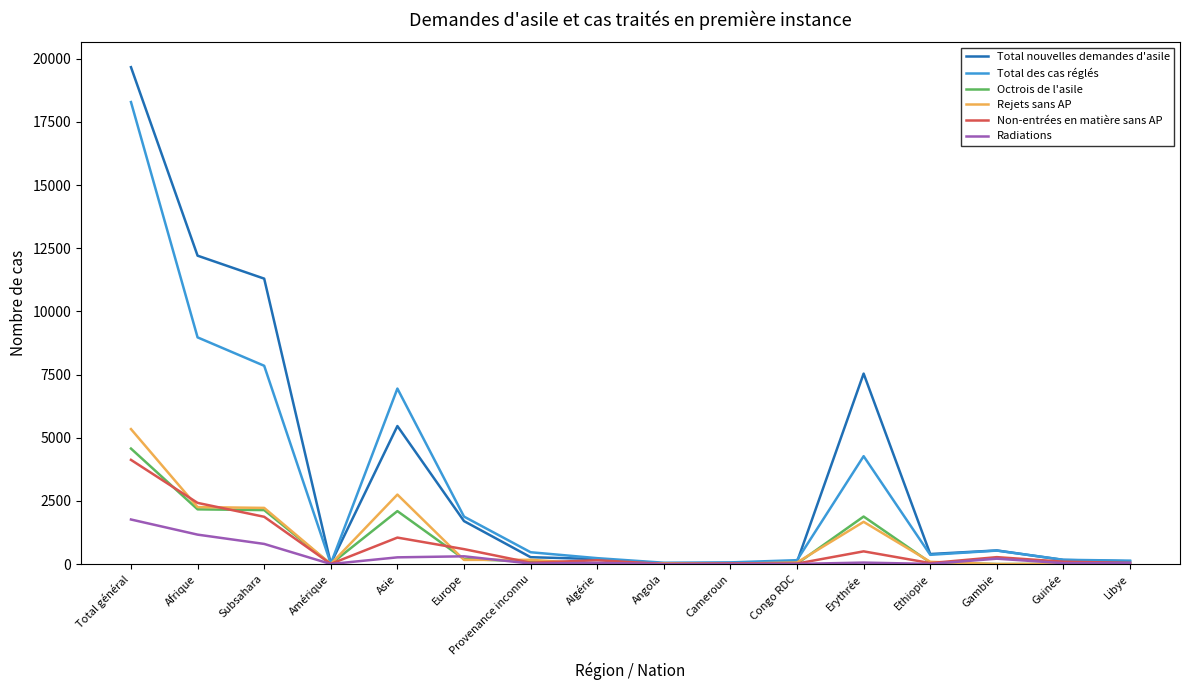

Which series changed the most between Afrique and Libye?

Total nouvelles demandes d'asile